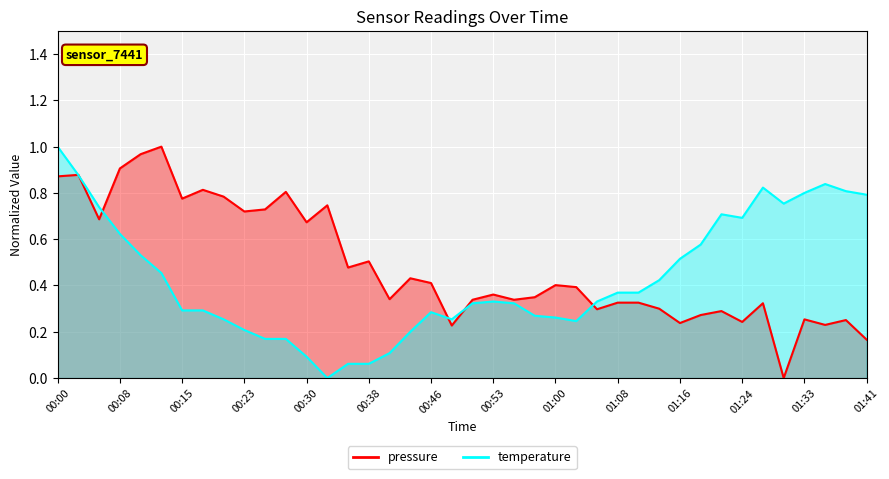

True or false: pressure has more than 0 points higher than both neighbors.

True